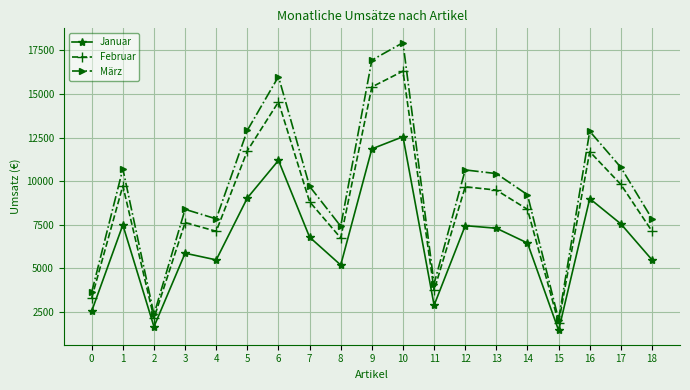

How many data points does each series have?

19